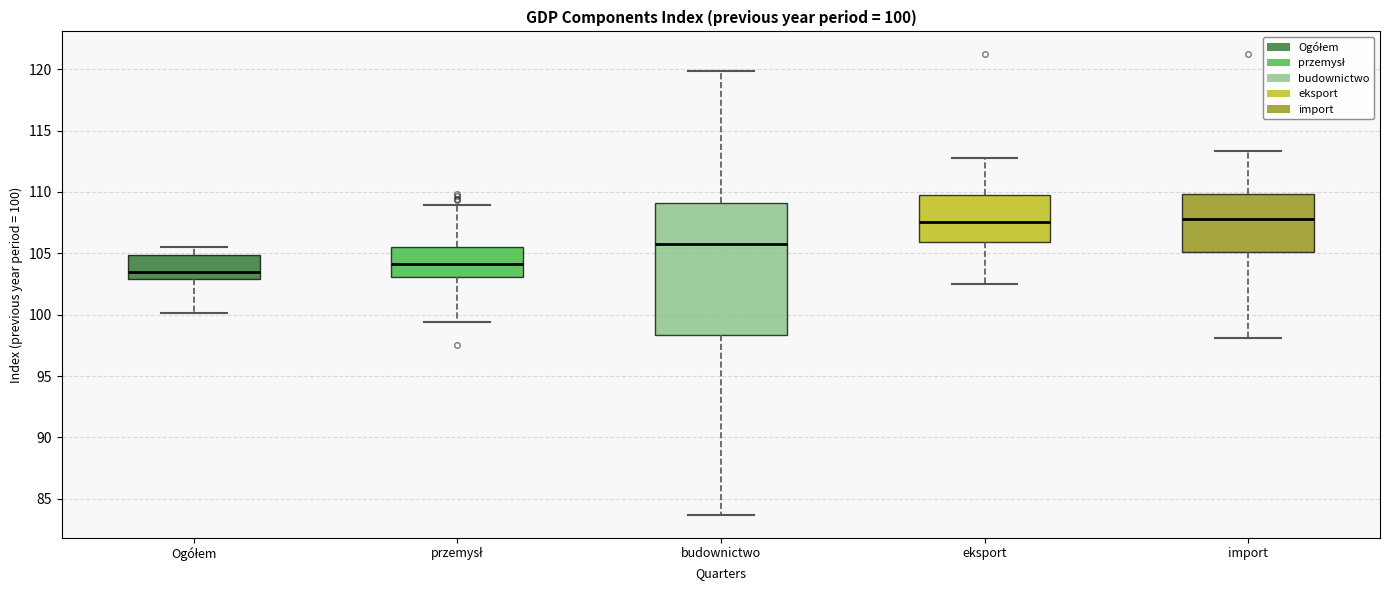

Comparing the boxes themselves (not the whiskers), which one is the tallest?

budownictwo